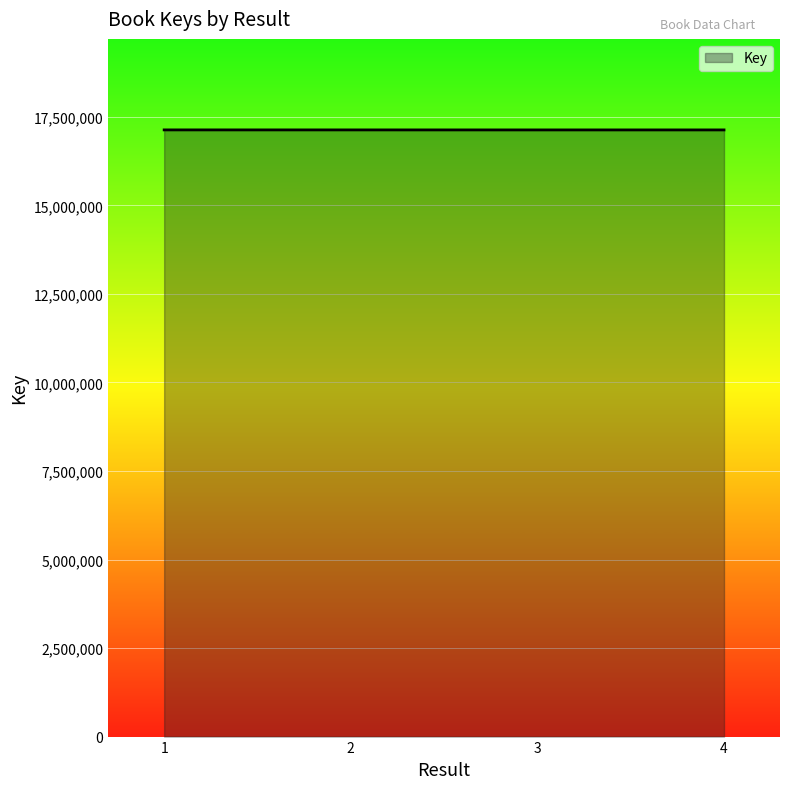

At which label does the data first exceed 17131541?

1